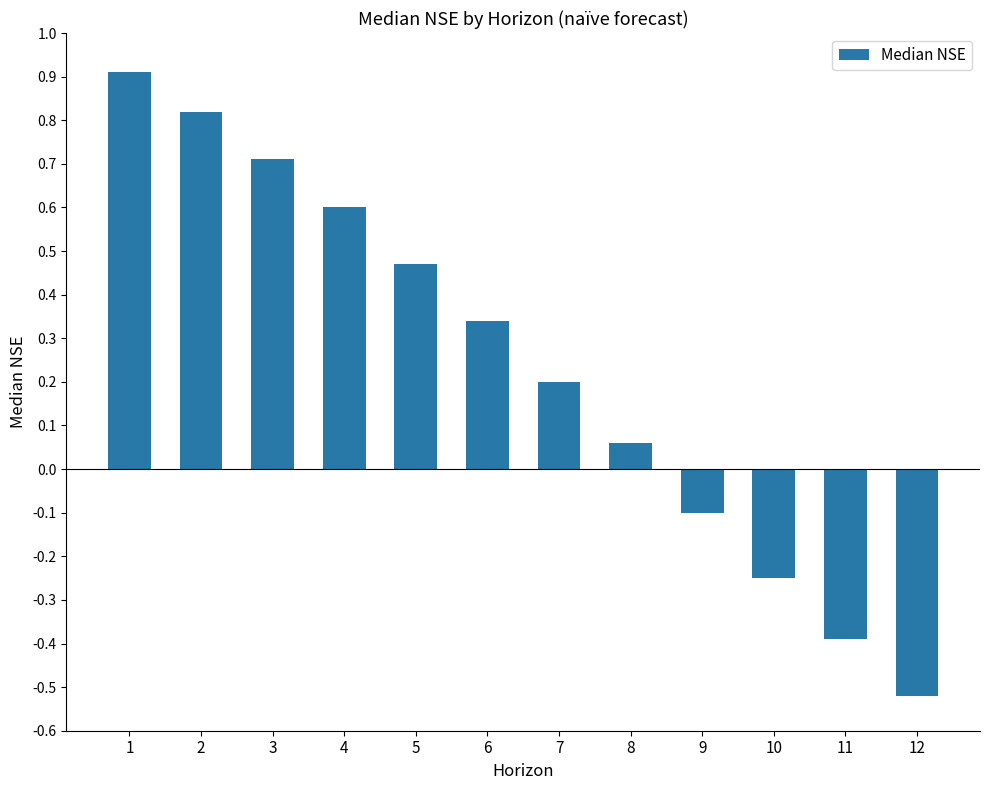

At which category does the chart reach its minimum across all series?

12